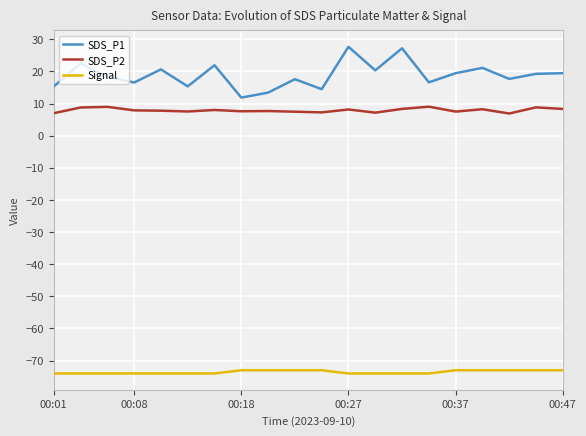

Which series has the widest spread of values?

SDS_P1